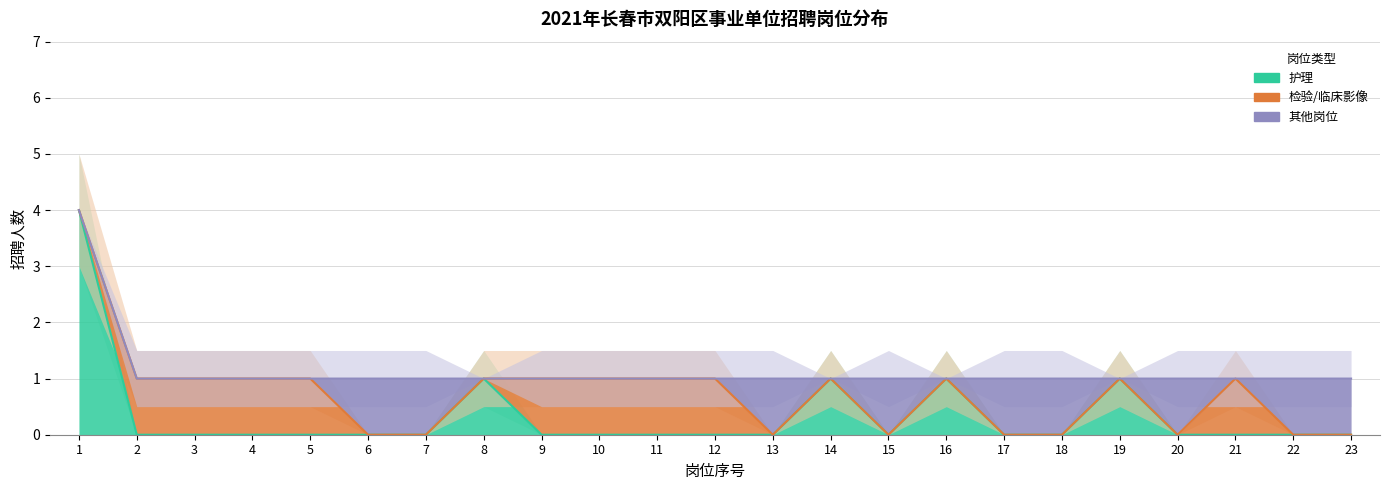

After their last crossing, which series has the higher values: 检验/临床影像 or 护理?

检验/临床影像